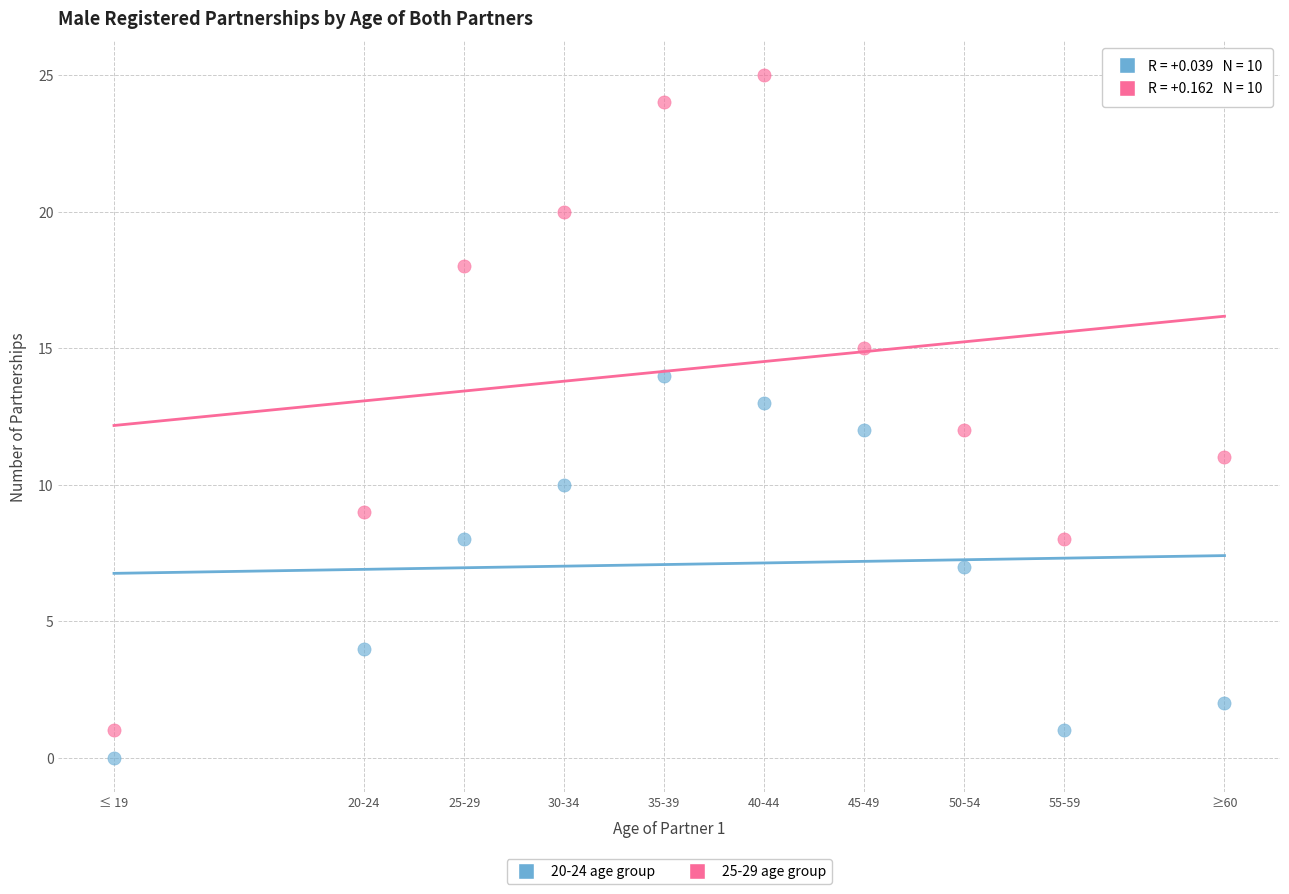

Across all data points, what is the range of Y values (max minus min)?

25